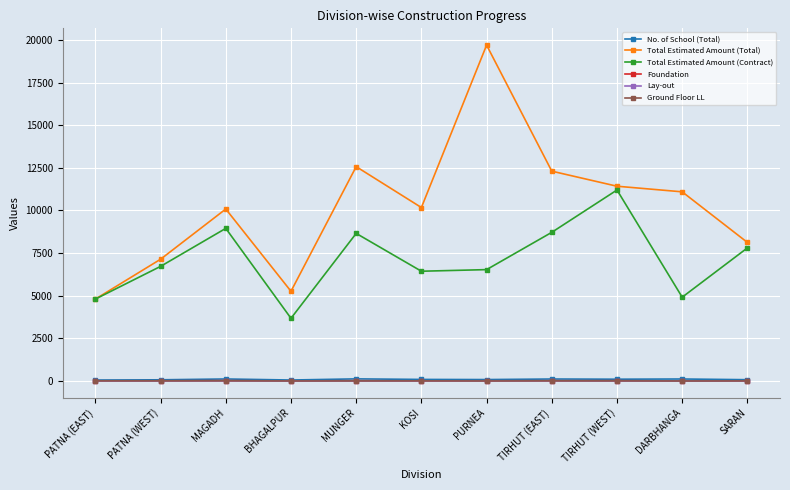

What is the label of the 3rd point from the right?

TIRHUT (WEST)